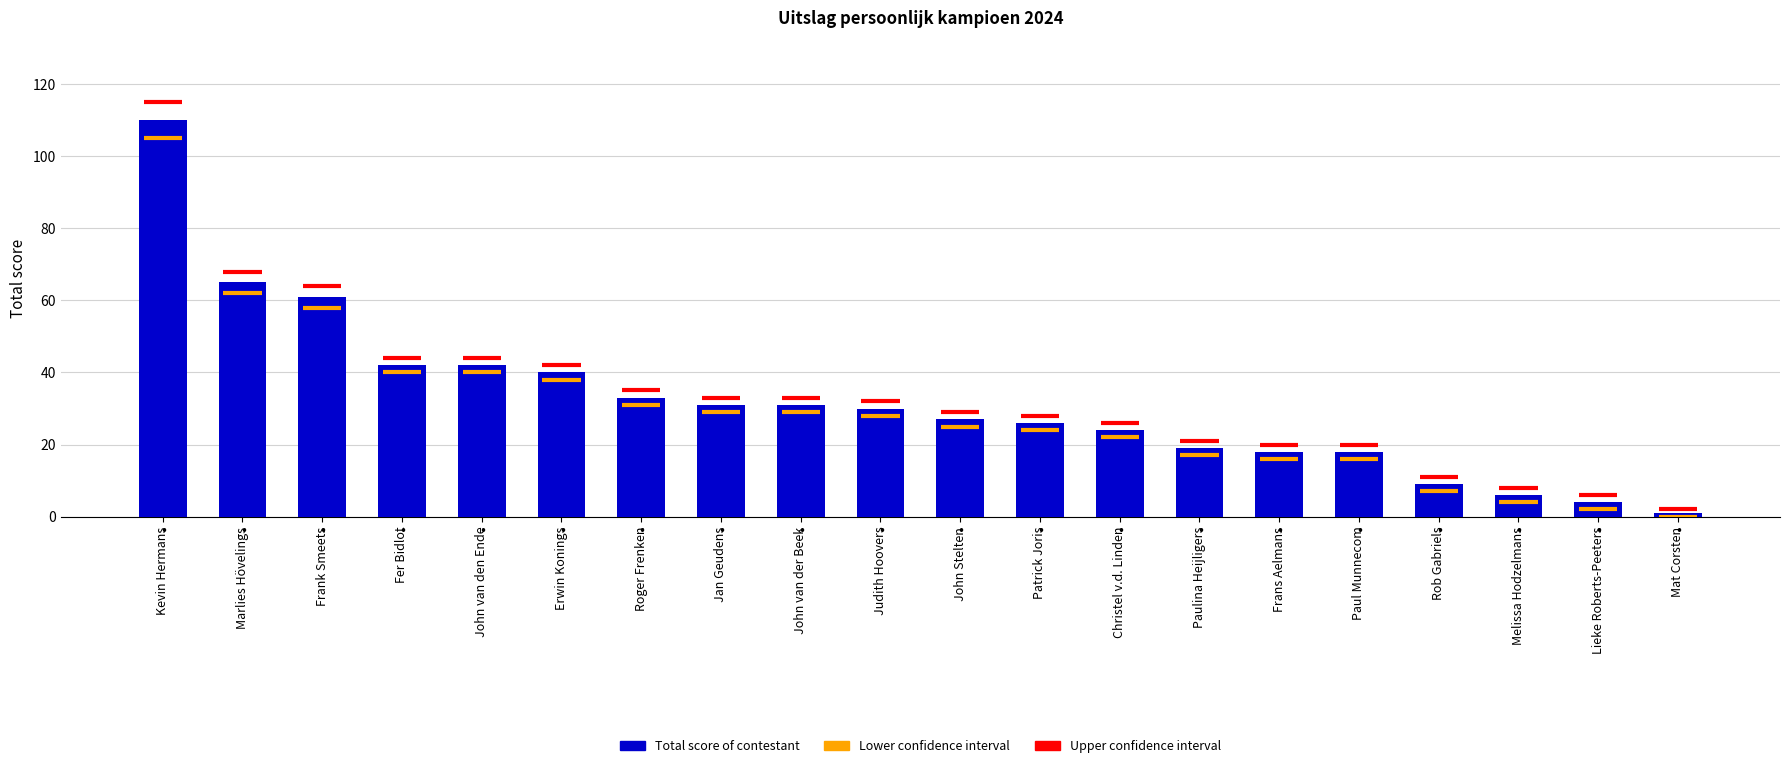

Does the chart contain any negative values?

No